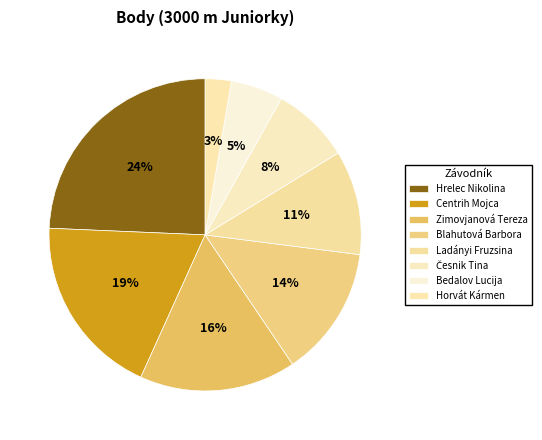

What is the largest slice in the pie chart?

Hrelec Nikolina